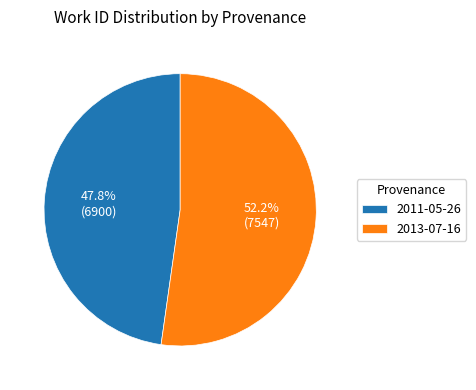

How many slices are in this pie chart?

2